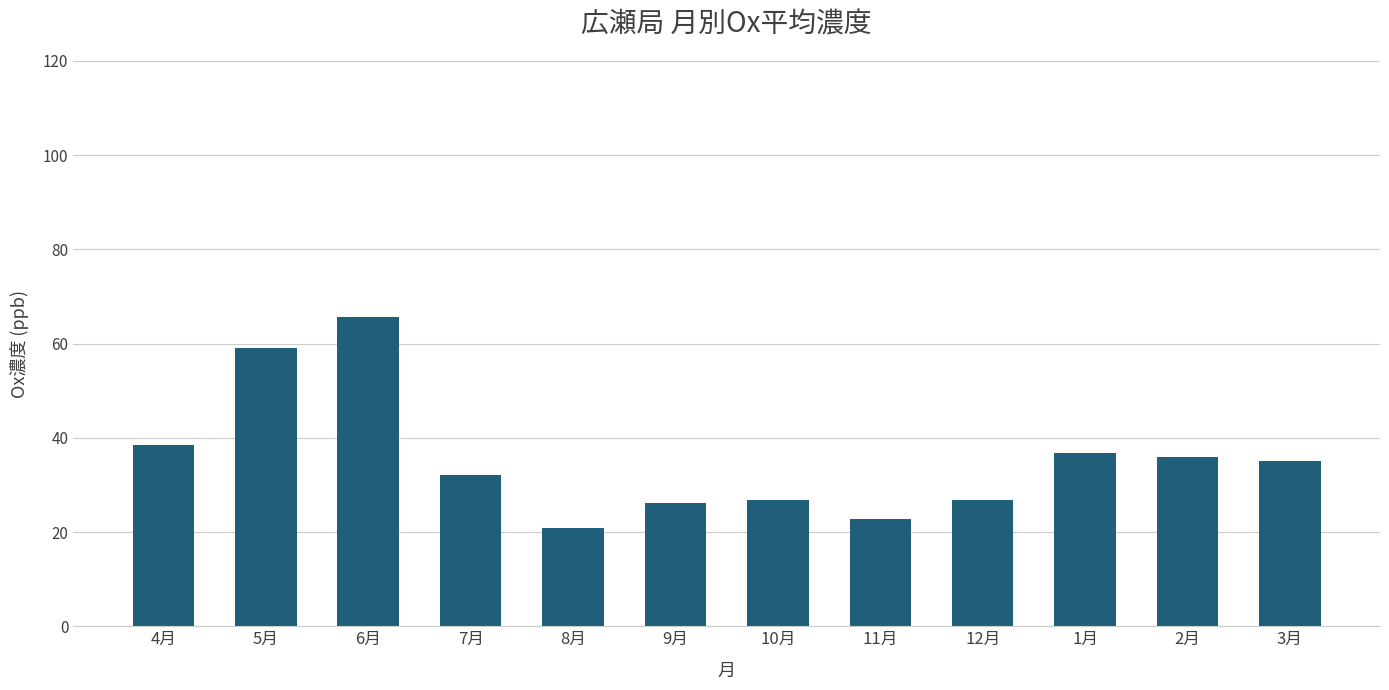

What is the smallest value displayed?

20.8